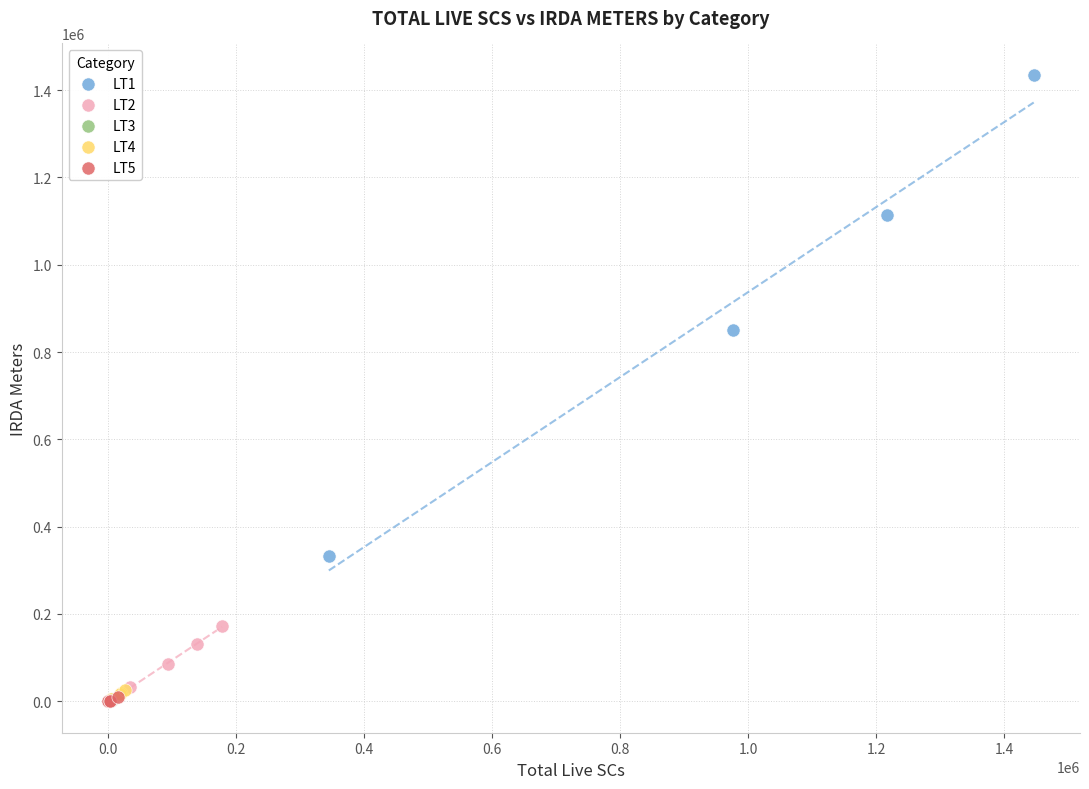

Which series reaches the maximum Y coordinate?

LT1